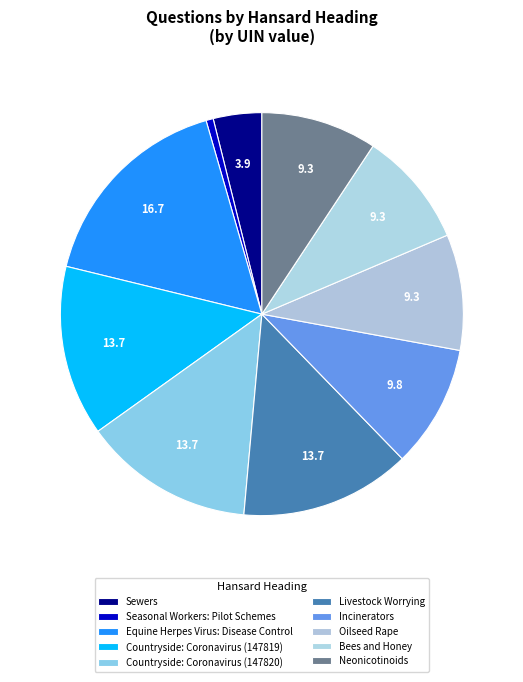

How many slices are in this pie chart?

10